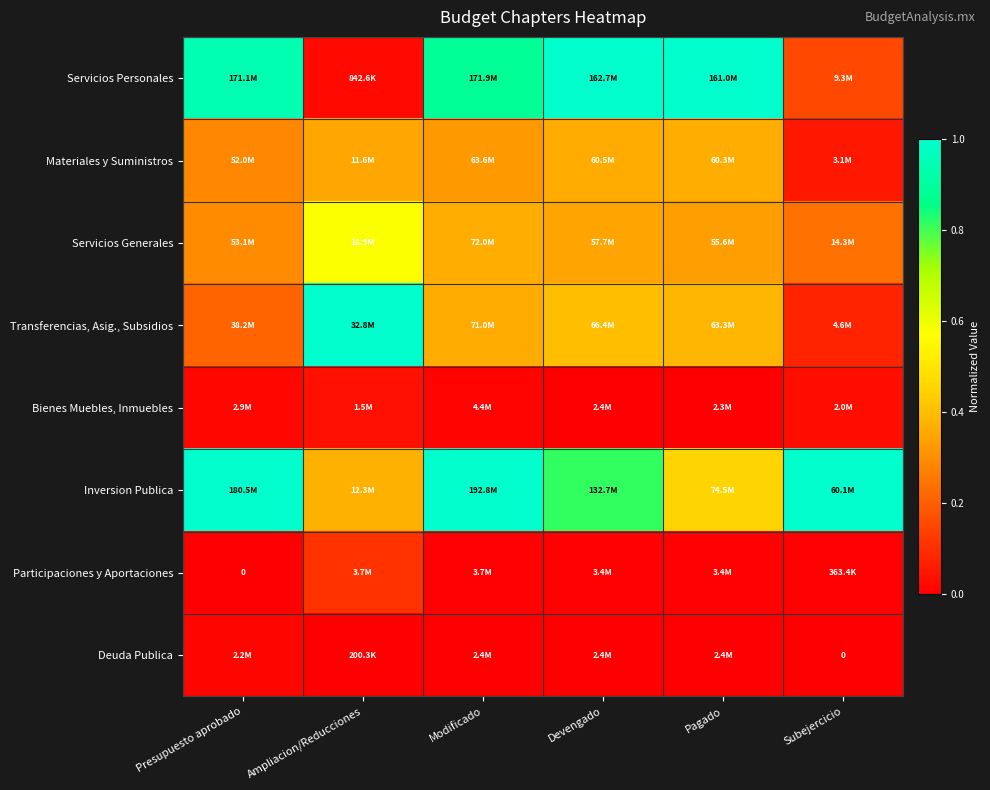

What is the difference between the highest and lowest values at Devengado?

1.0